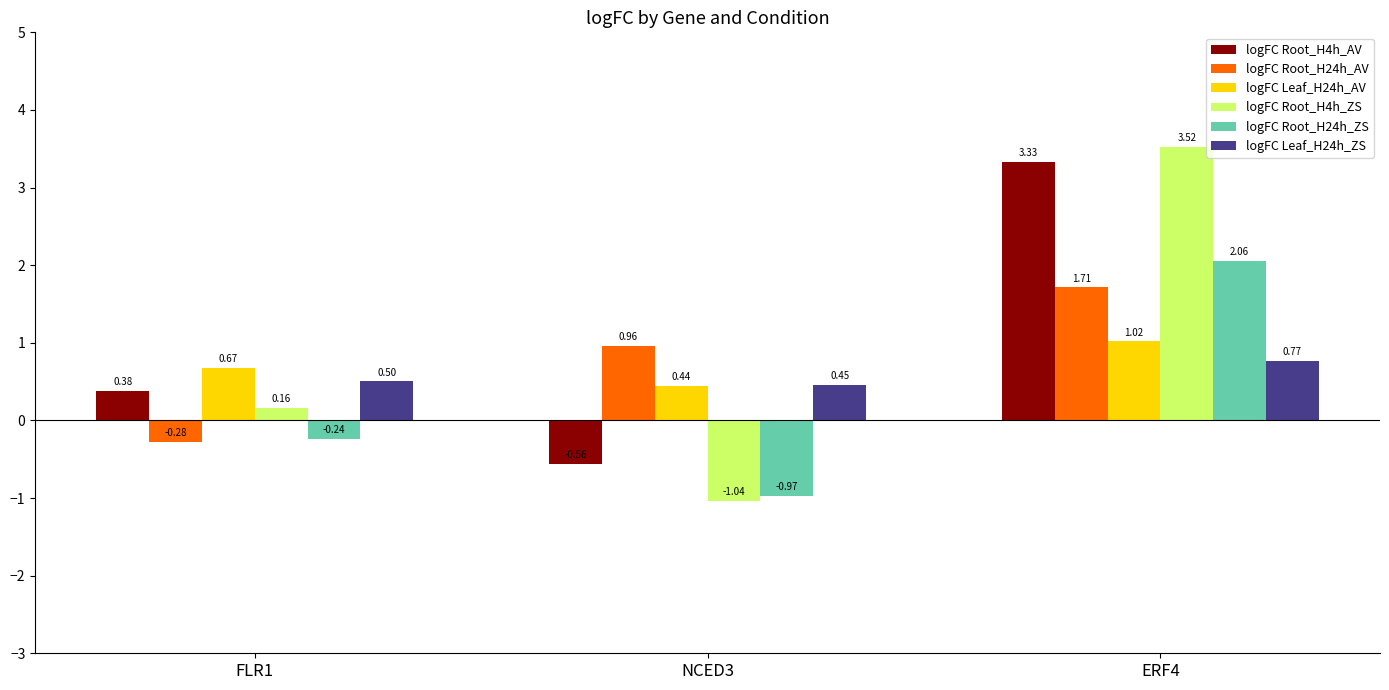

What position from the left is NCED3?

2